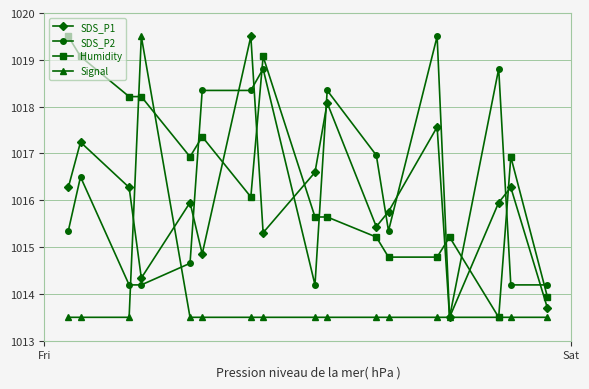

What is the highest value of the SDS_P2 series?

1019.5